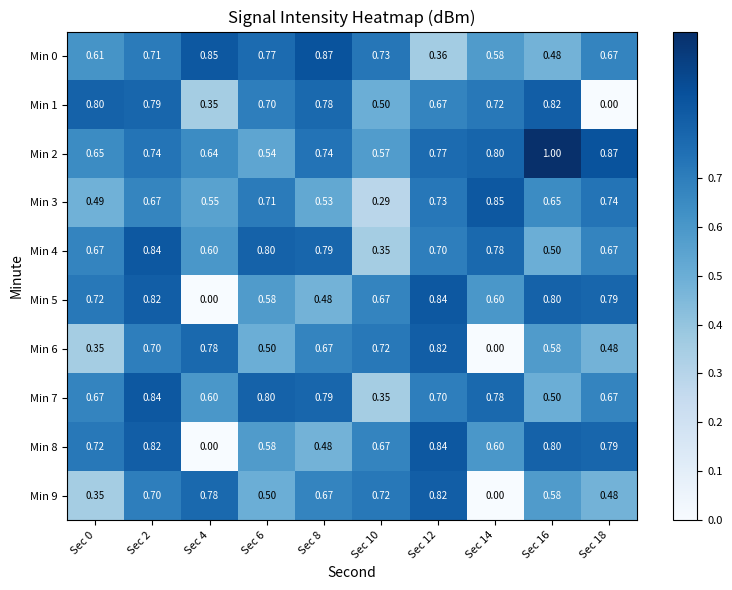

Which label corresponds to the largest value in the chart?

Sec 16